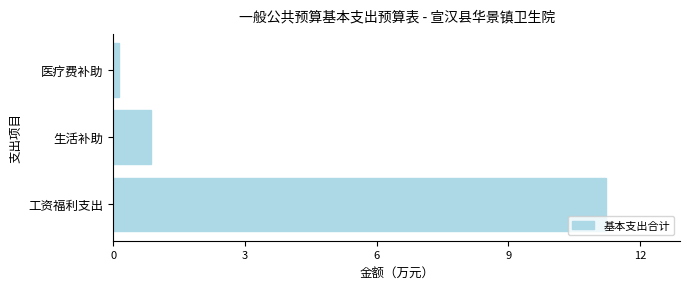

Between 生活补助 and 工资福利支出, which is larger?

工资福利支出